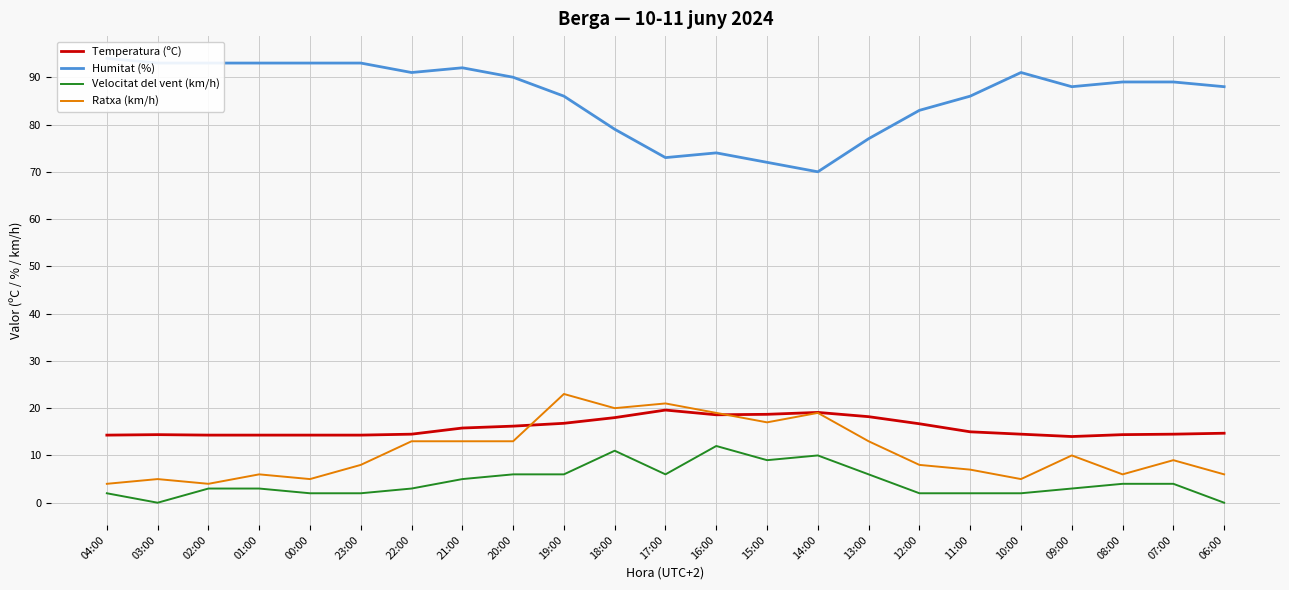

What are all the series names shown in the legend?

Temperatura (ºC), Humitat (%), Velocitat del vent (km/h), Ratxa (km/h)